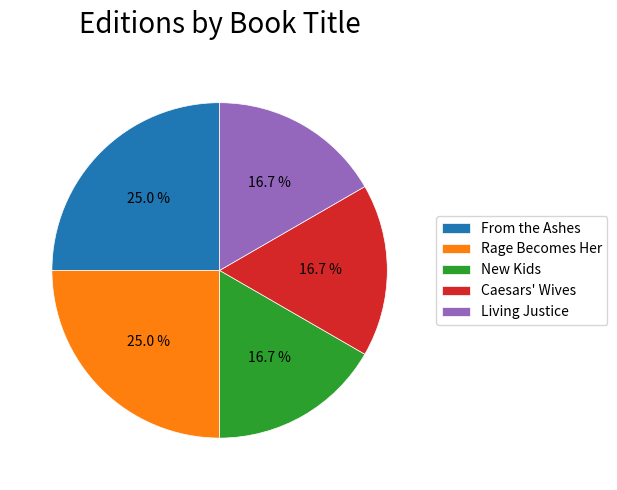

To the nearest percent, what portion does Rage Becomes Her represent?

25%